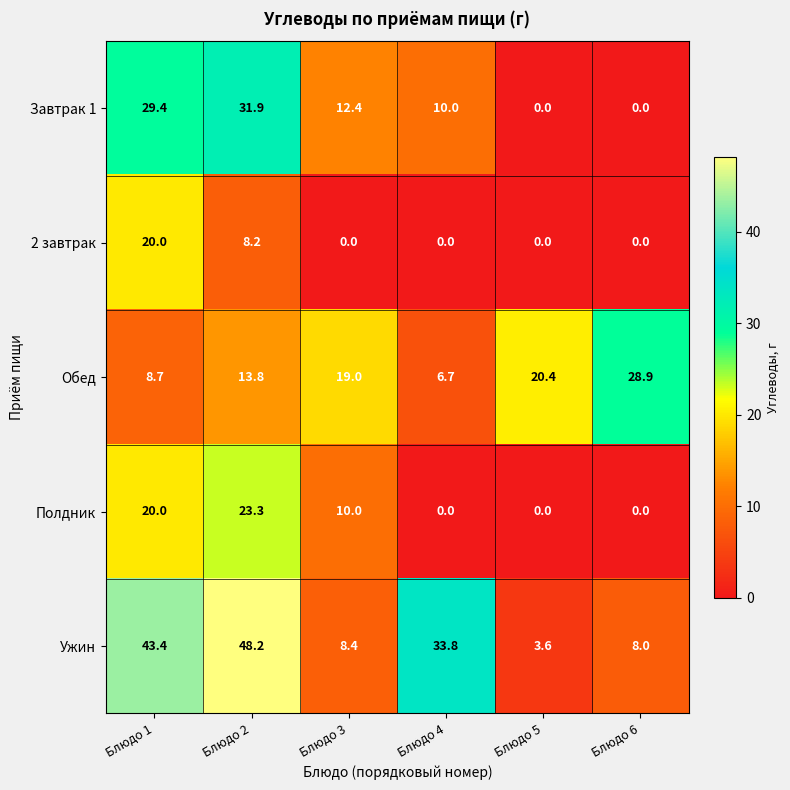

What is the difference between the maximum and second lowest values in the Завтрак 1 series?

31.9